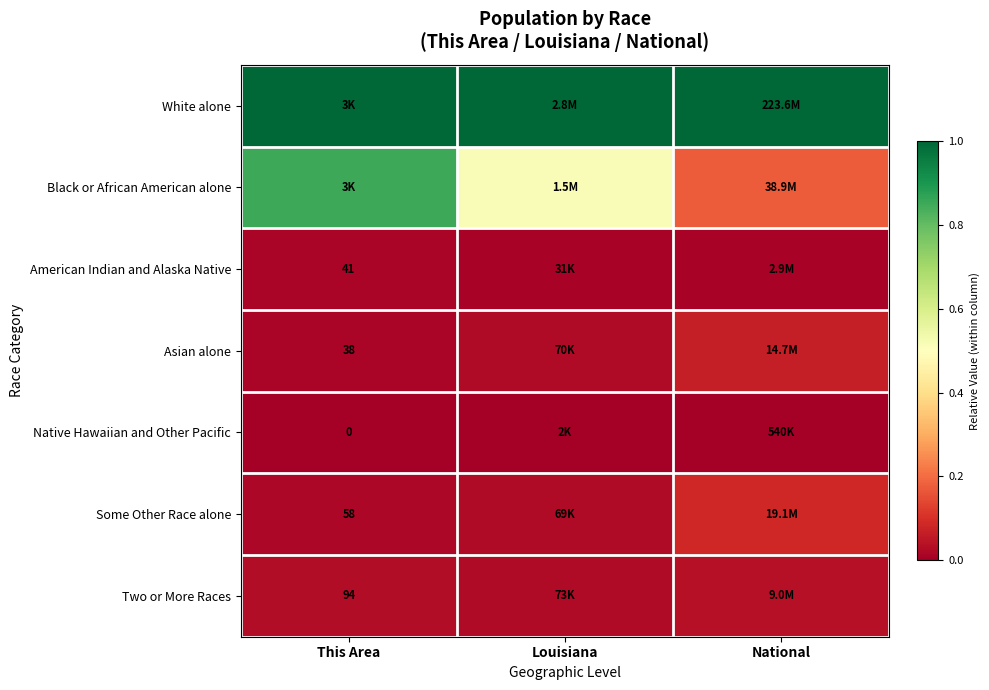

How many categories are shown in the chart?

3